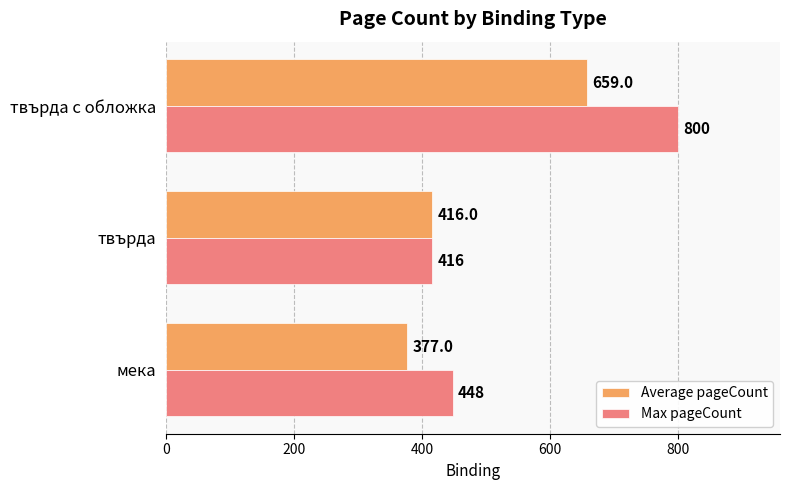

Which series has the largest total across all categories?

Max pageCount